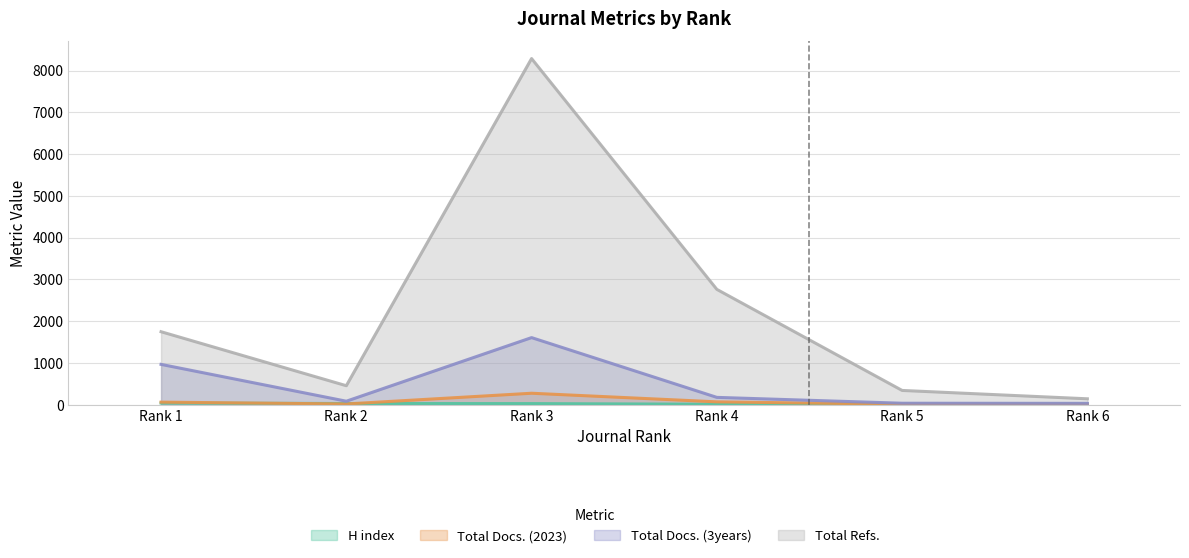

The value of Total Docs. (3years) at Rank 6 is 30. True or false?

True